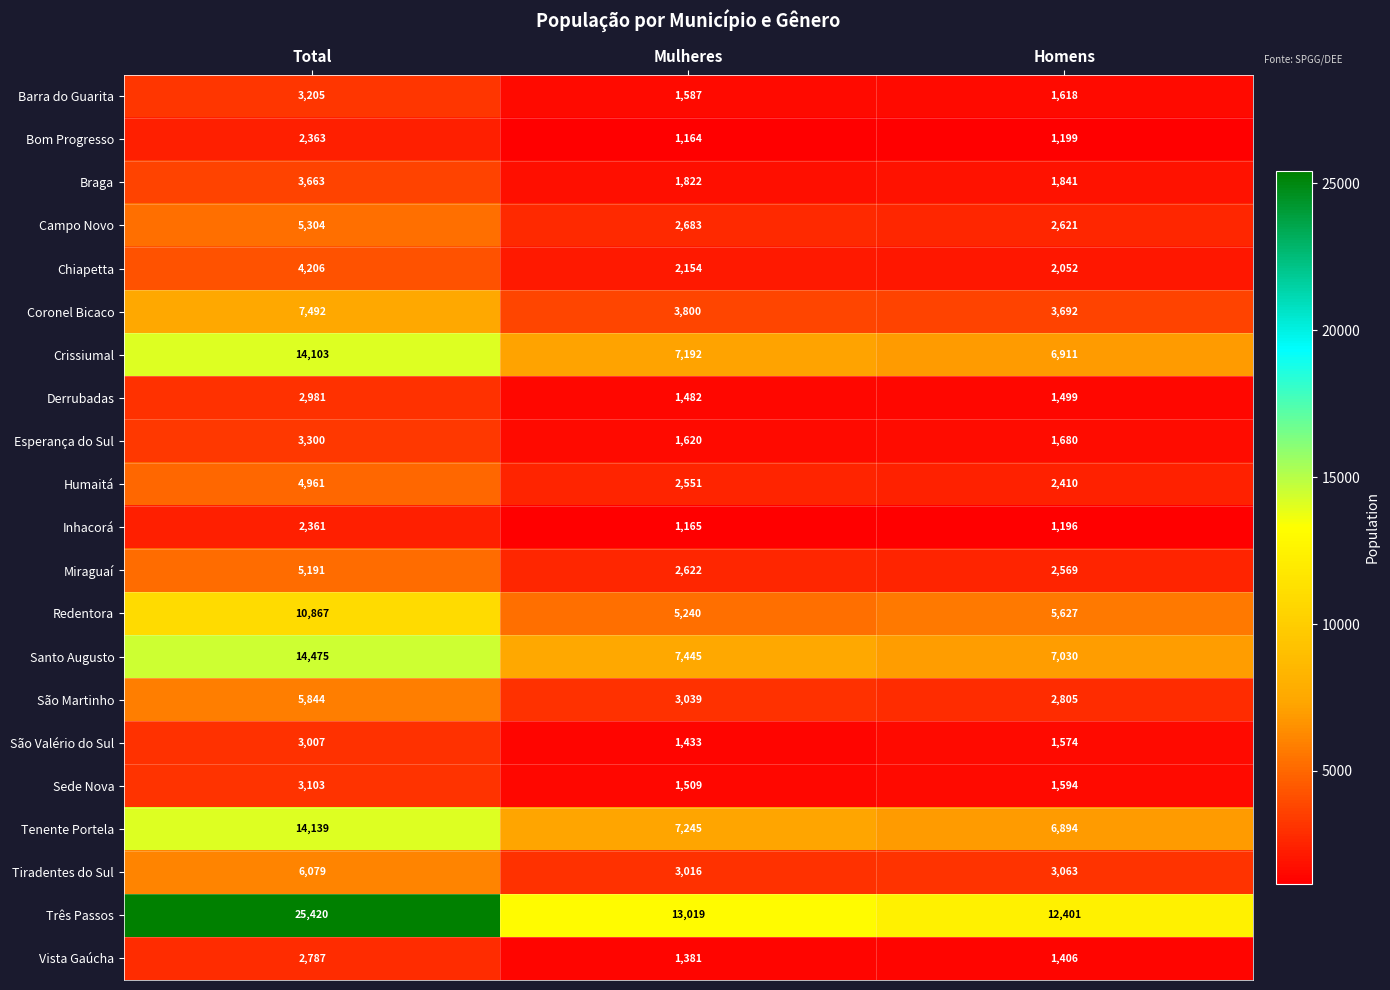

Which series has the largest range (max minus min)?

Três Passos